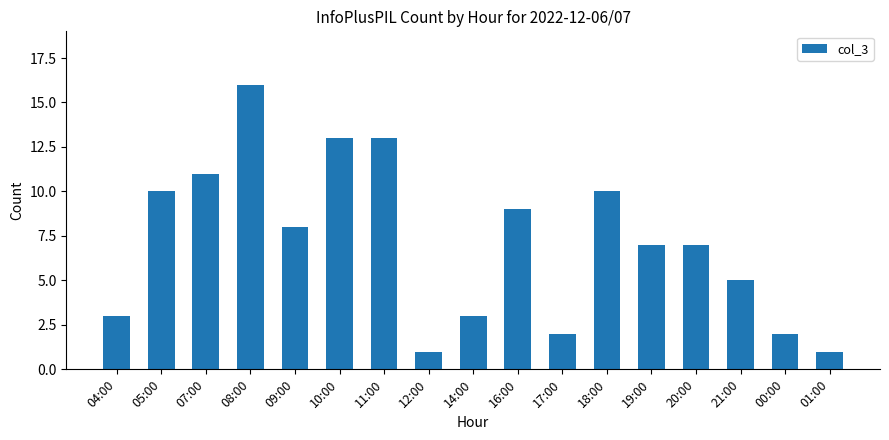

Between 04:00 and 17:00, which is larger?

04:00